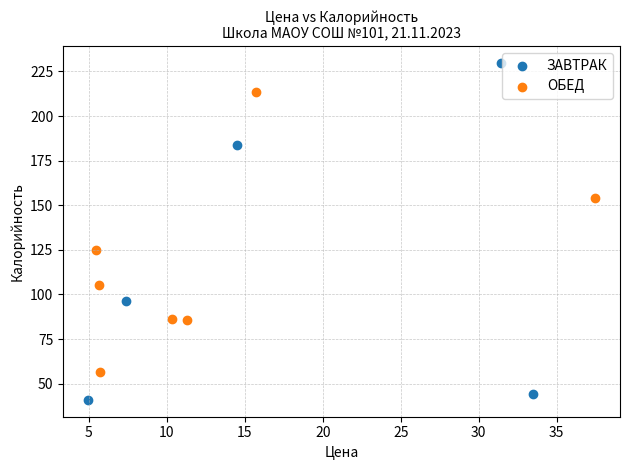

Which series contains the highest Y value?

ЗАВТРАК